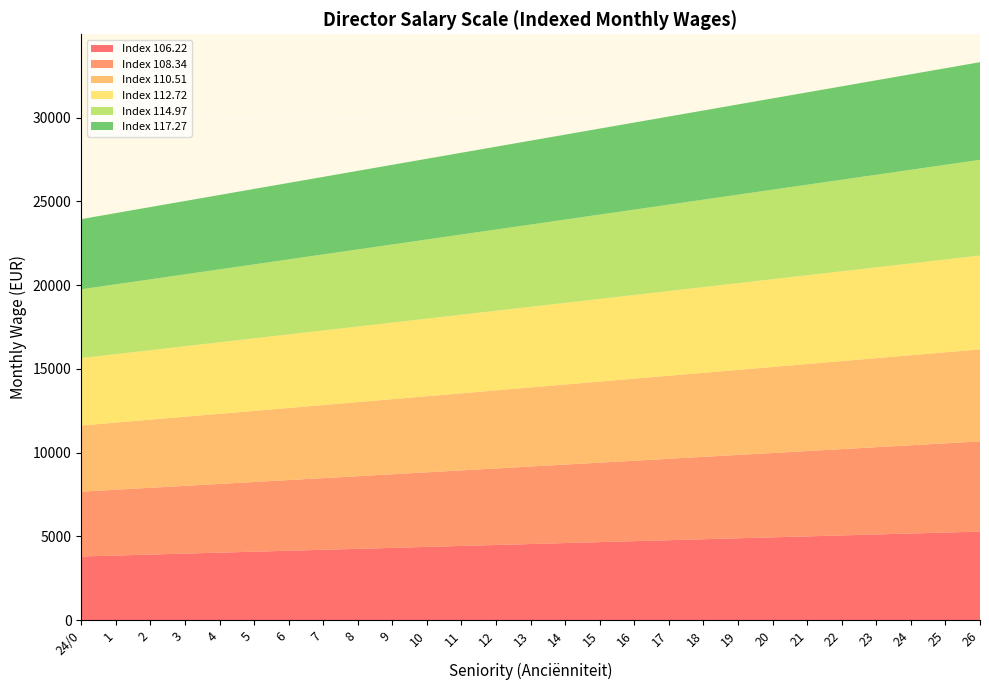

Reading right to left, list all the values displayed in this chart.

Index 106.22: 5279.6	5222.5	5165.3	5108.2	5051.1	4993.9	4936.8	4879.7	4822.6	4765.4	4708.3	4651.2	4594.1	4536.9	4479.8	4422.7	4365.5	4308.4	4251.3	4194.1	4137.0	4079.9	4022.8	3965.6	3908.5	3851.4	3794.3
Index 108.34: 5385.3	5327.0	5268.8	5210.5	5152.2	5093.9	5035.7	4977.4	4919.1	4860.9	4802.6	4744.3	4686.0	4627.8	4569.5	4511.2	4453.0	4394.7	4336.4	4278.1	4219.9	4161.6	4103.3	4045.1	3986.8	3928.5	3870.2
Index 110.51: 5492.9	5433.4	5374.0	5314.6	5255.1	5195.7	5136.3	5076.8	5017.4	4958.0	4898.5	4839.1	4779.6	4720.2	4660.8	4601.3	4541.9	4482.5	4423.0	4363.6	4304.2	4244.7	4185.3	4125.9	4066.4	4007.0	3947.6
Index 112.72: 5603.0	5542.4	5481.8	5421.2	5360.5	5299.9	5239.3	5178.6	5118.0	5057.4	4996.8	4936.1	4875.5	4814.9	4754.2	4693.6	4633.0	4572.4	4511.7	4451.1	4390.5	4329.9	4269.2	4208.6	4148.0	4087.3	4026.7
Index 114.97: 5715.1	5653.2	5591.4	5529.5	5467.7	5405.9	5344.0	5282.2	5220.3	5158.5	5096.6	5034.8	4973.0	4911.1	4849.3	4787.4	4725.6	4663.8	4601.9	4540.1	4478.2	4416.4	4354.6	4292.7	4230.9	4169.1	4107.2
Index 117.27: 5829.3	5766.2	5703.1	5640.1	5577.0	5513.9	5450.8	5387.8	5324.7	5261.6	5198.5	5135.4	5072.4	5009.3	4946.2	4883.1	4820.1	4757.0	4693.9	4630.8	4567.8	4504.7	4441.6	4378.5	4315.4	4252.4	4189.3